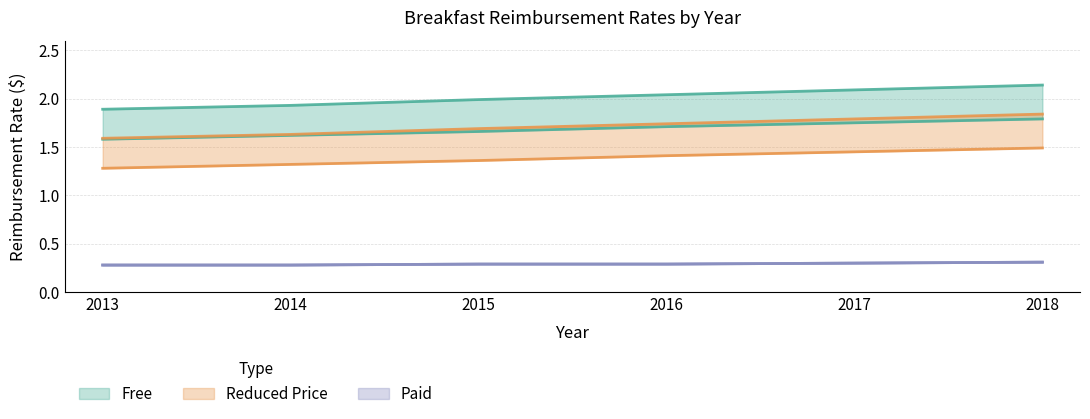

Where is free nearest to the value 1?

2013